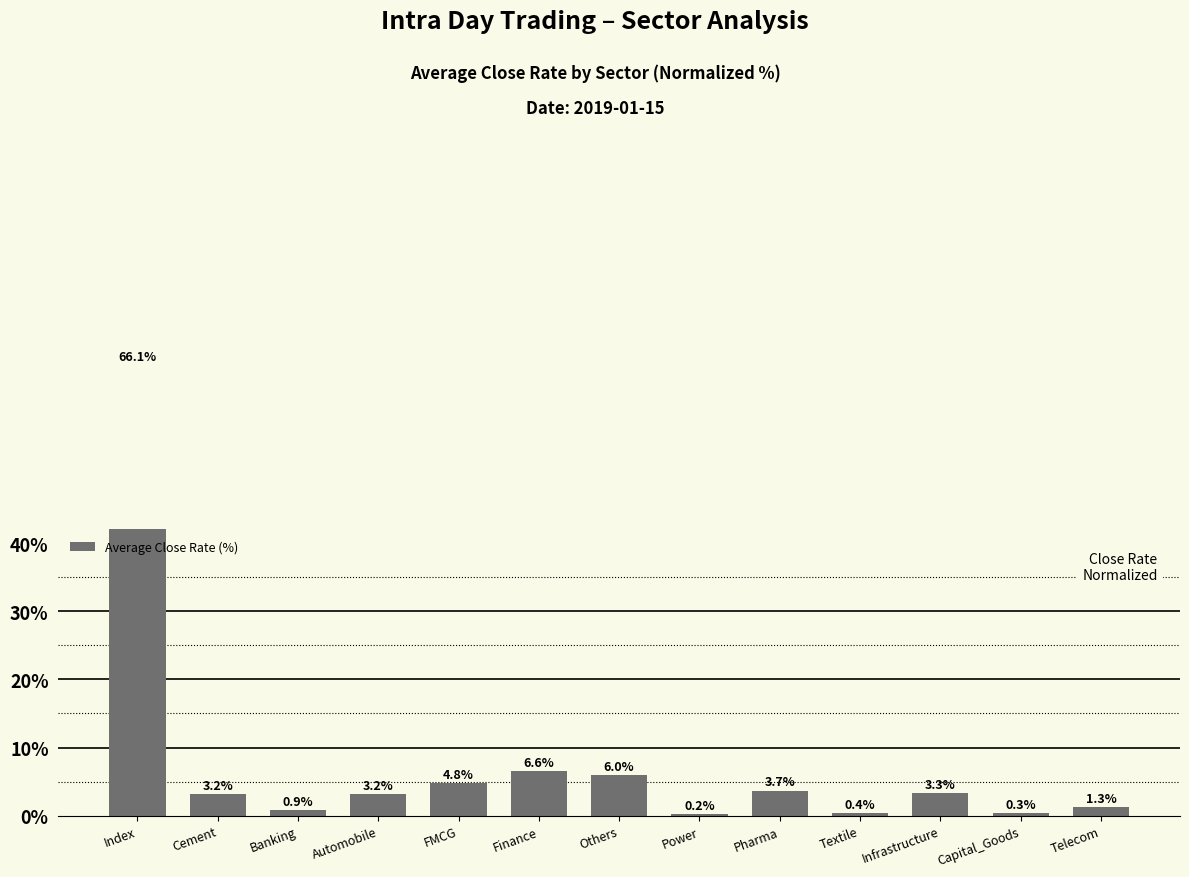

Is it true that the value at Banking is 0.9?

True